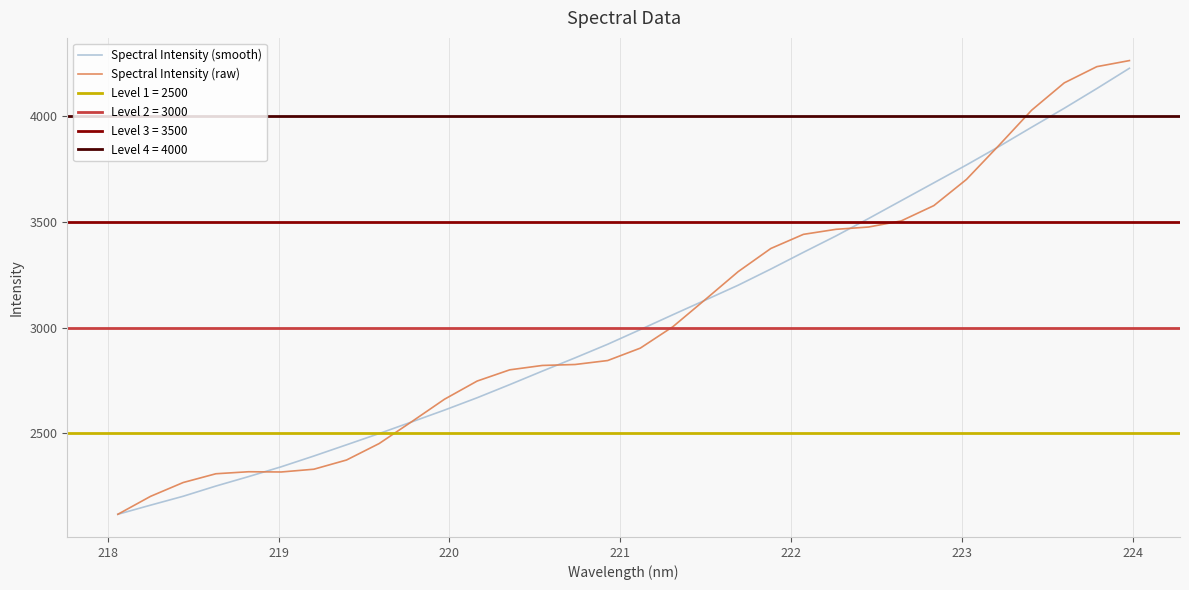

What is the maximum value for Spectral Intensity (raw)?

4264.2